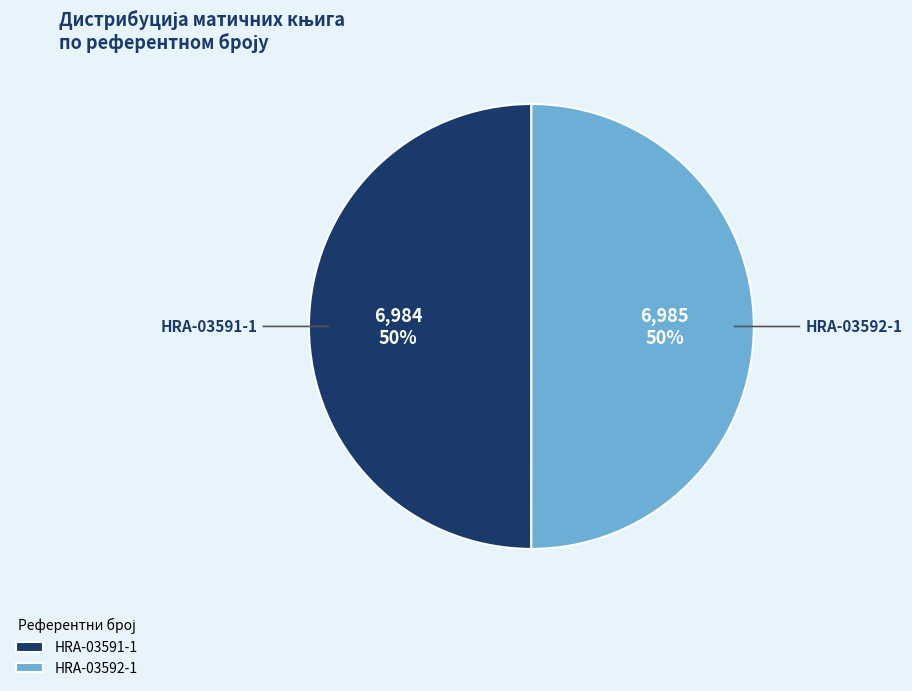

How many segments does this pie chart have?

2